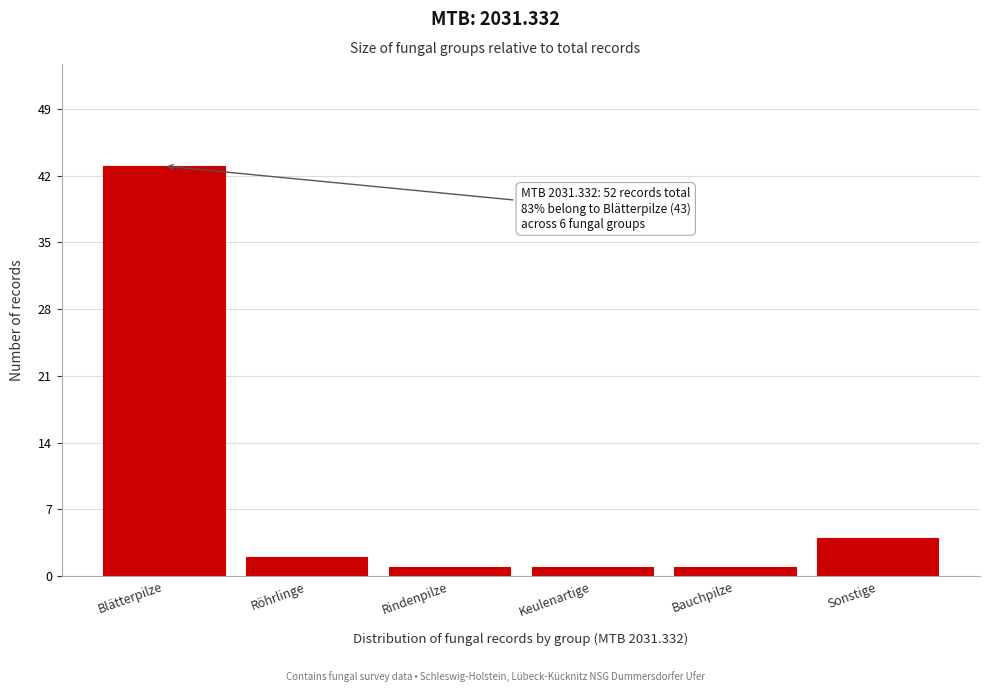

Reading right to left, transcribe all the data shown in this chart.

Sonstige=4	Bauchpilze=1	Keulenartige=1	Rindenpilze=1	Röhrlinge=2	Blätterpilze=43